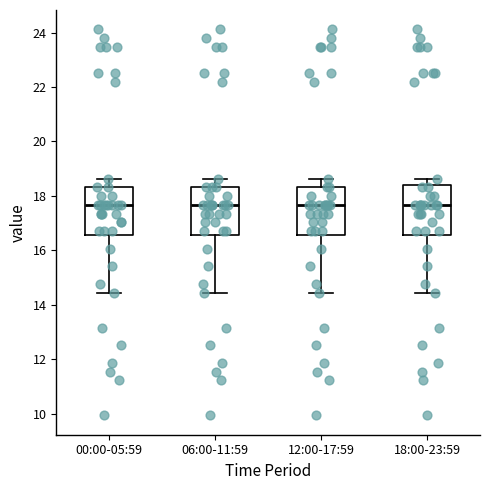

Reading left to right, read every box against the y-axis: the position of its median line, the range the box covers, and the ends of its whiskers. The values are not printed on the chart, so give them approximately, as read against the axis.

00:00-05:59: median 17.6, box 16.6 to 18.4, whiskers 14.4 to 18.6
06:00-11:59: median 17.6, box 16.6 to 18.4, whiskers 14.4 to 18.6
12:00-17:59: median 17.6, box 16.6 to 18.4, whiskers 14.4 to 18.6
18:00-23:59: median 17.6, box 16.6 to 18.4, whiskers 14.4 to 18.6